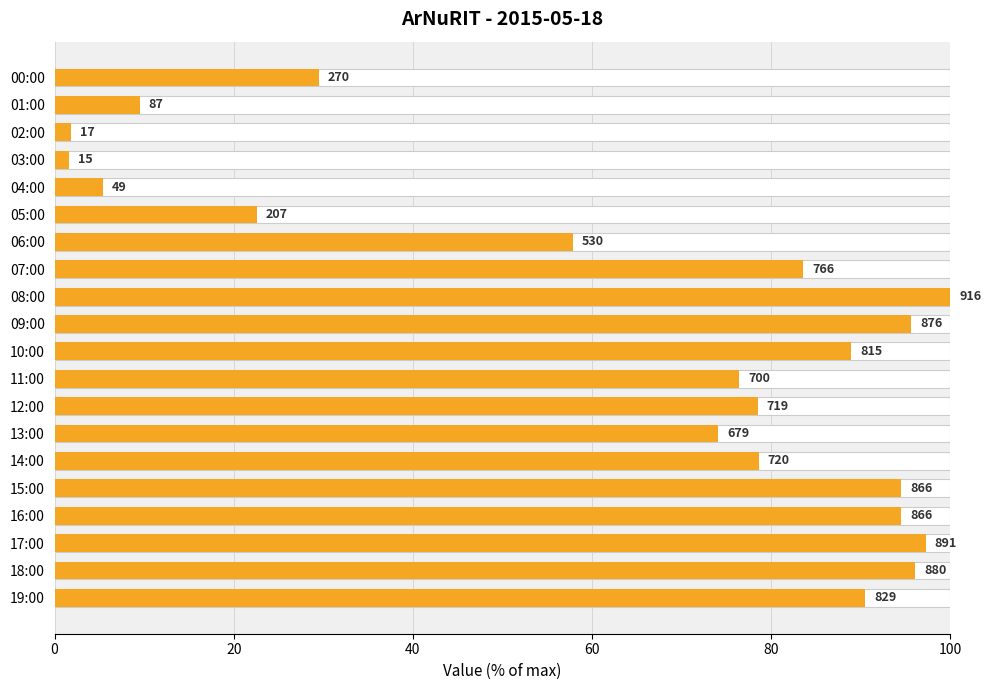

What is the greatest value displayed?

100.0